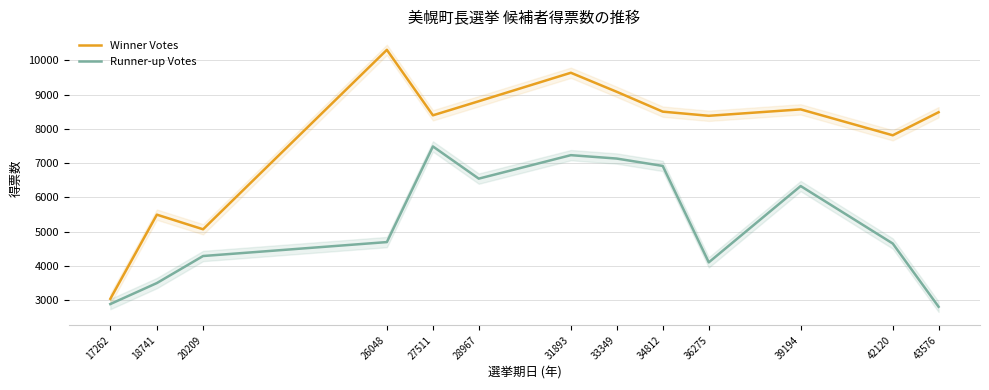

Reading left to right, transcribe all the data shown in this chart.

Winner Votes: 3046.0	5499.0	5073.0	10302.0	8394.0	8804.0	9634.0	9080.0	8501.0	8380.0	8566.9	7812.0	8484.0
Runner-up Votes: 2894.0	3506.0	4294.0	4700.0	7487.0	6549.0	7233.0	7134.0	6919.0	4109.0	6333.1	4658.0	2815.0